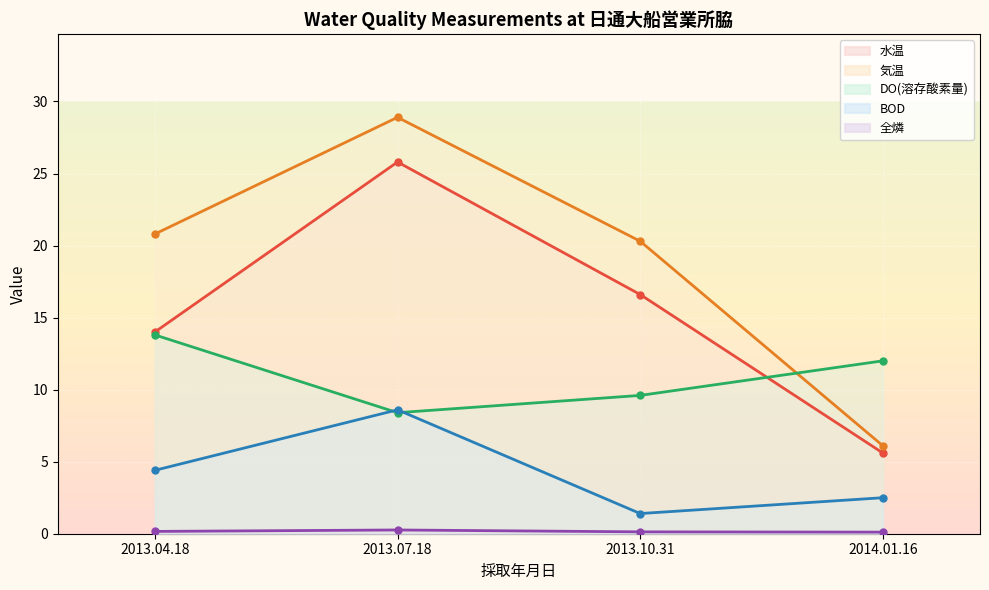

What position from the right is 2013.10.31?

2